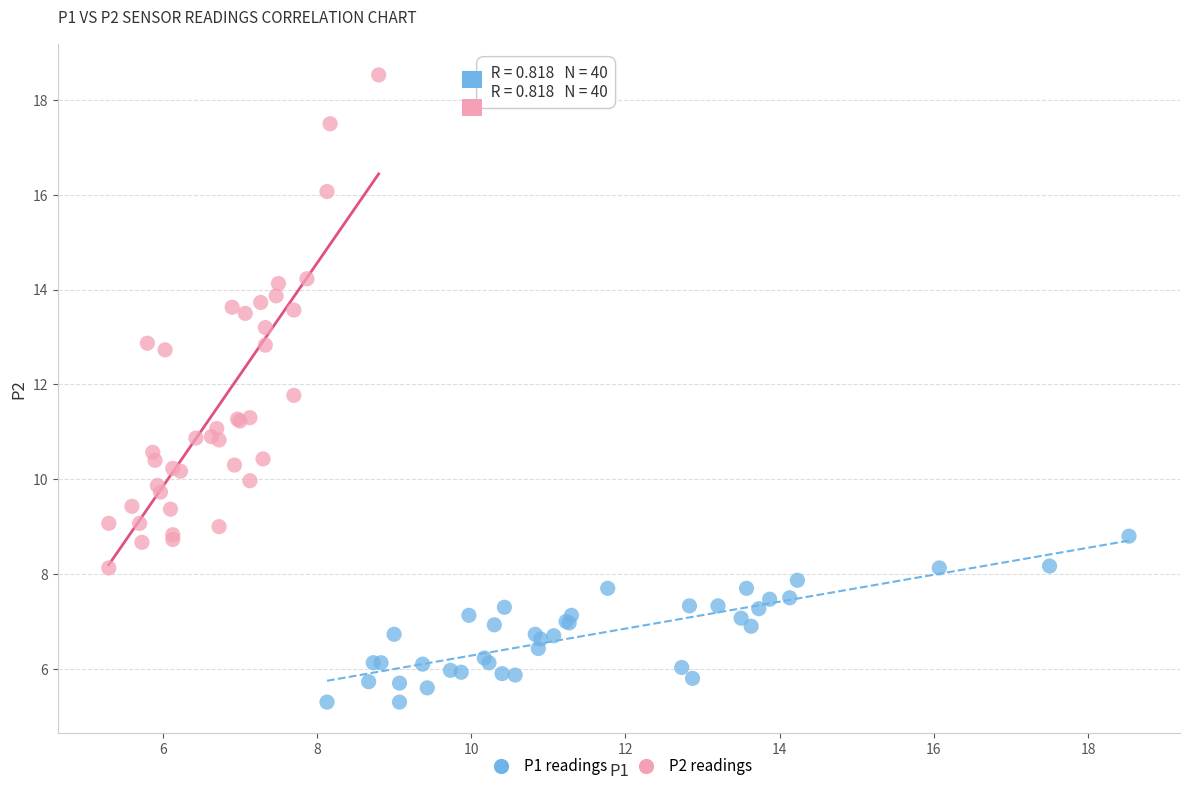

Which series has the largest Y range (max minus min)?

P2 readings